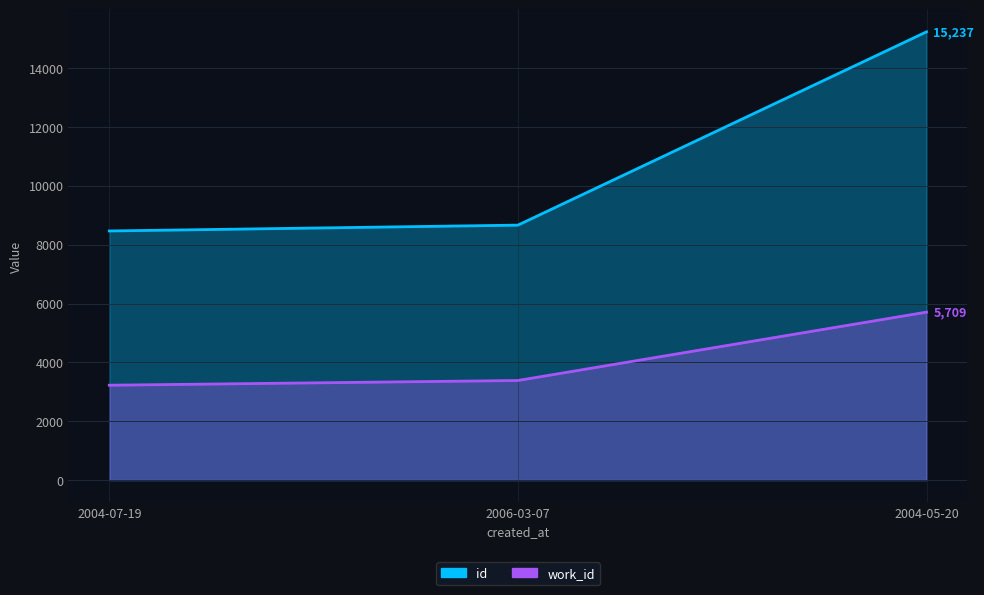

Rank the series by their average value, from lowest to highest.

work_id, id